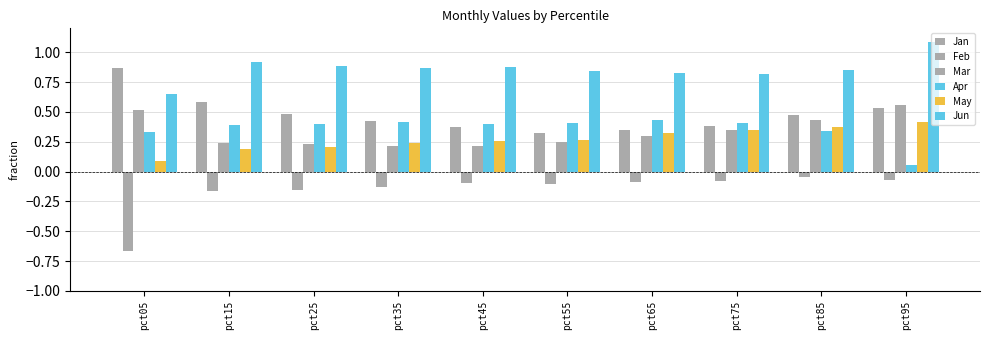

What is the value of the Apr bar at the 8th from the left?

0.4